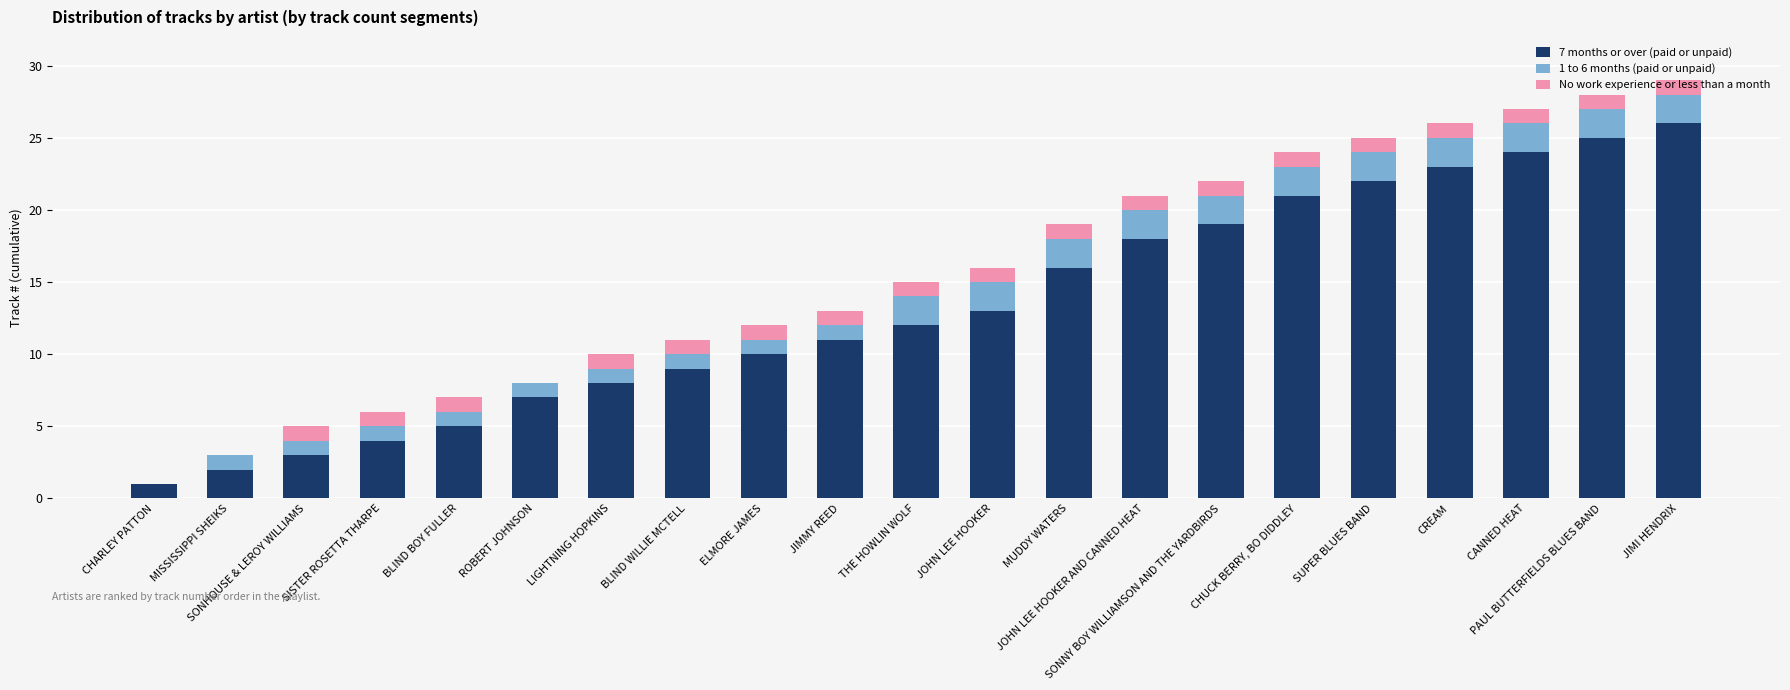

Are the bars grouped side by side (vs. stacked)?

No